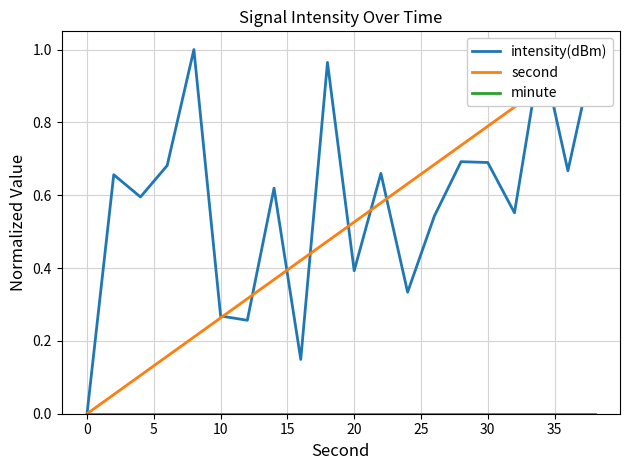

What are all the series names shown in the legend?

intensity(dBm), second, minute